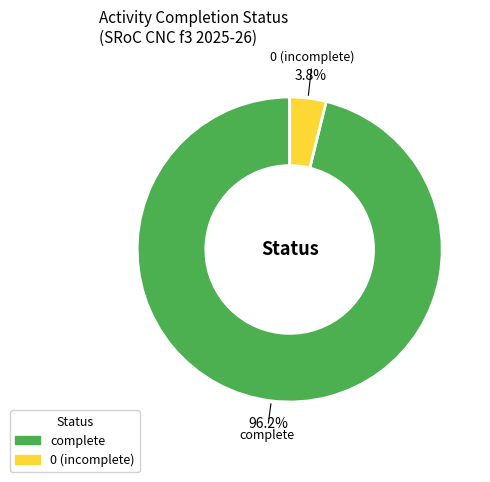

Is the sum of 0 and complete greater than half?

Yes